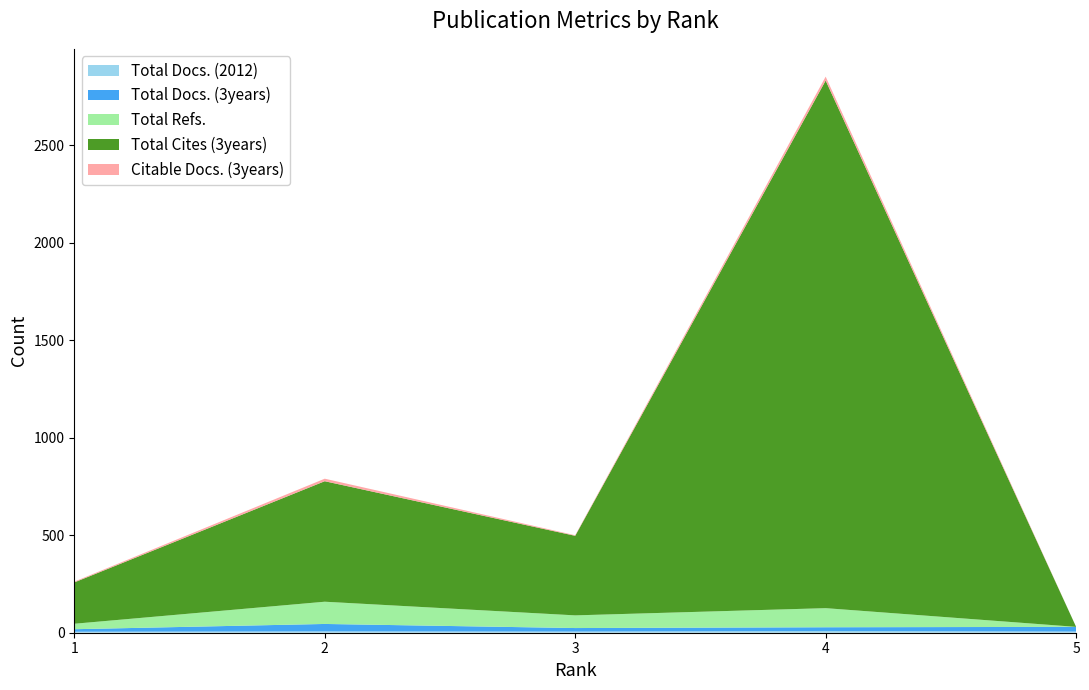

Reading left to right, list all the values displayed in this chart.

Total Docs. (2012): 5	7	6	9	6
Total Docs. (3years): 13	38	18	19	24
Total Refs.: 28	114	65	98	0
Total Cites (3years): 212	618	408	2706	0
Citable Docs. (3years): 4	13	3	20	0